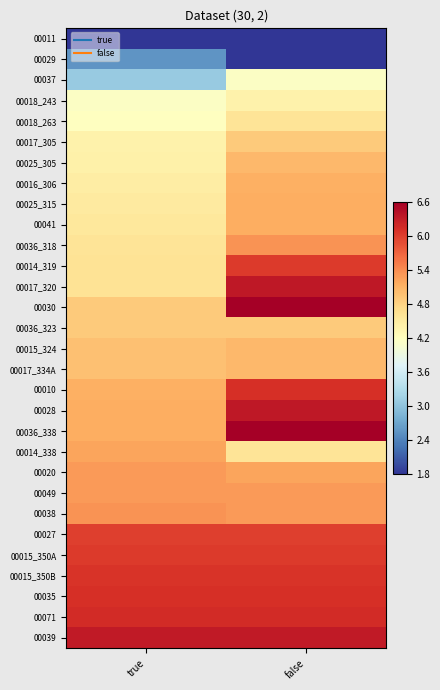

Between true and false, which is larger?

false